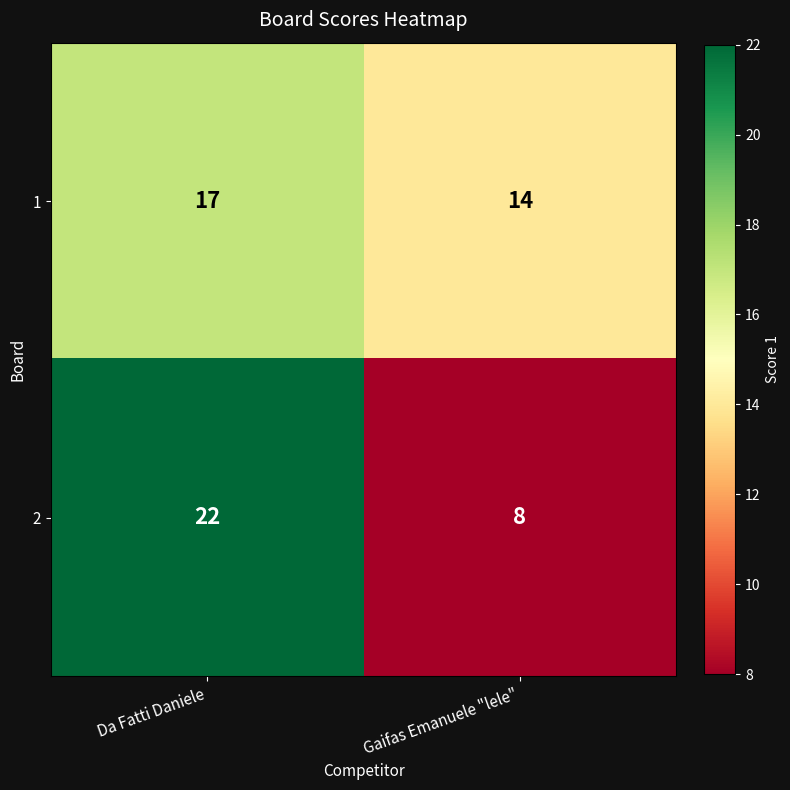

Which series has the widest spread of values?

2